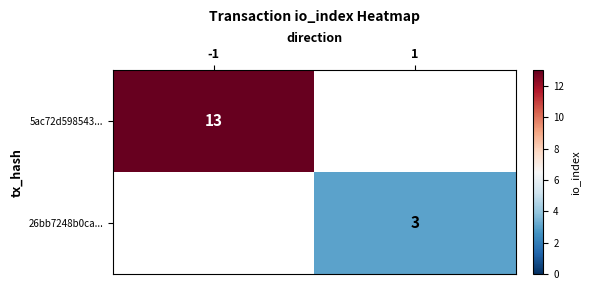

Which category has the lowest value across all series?

1